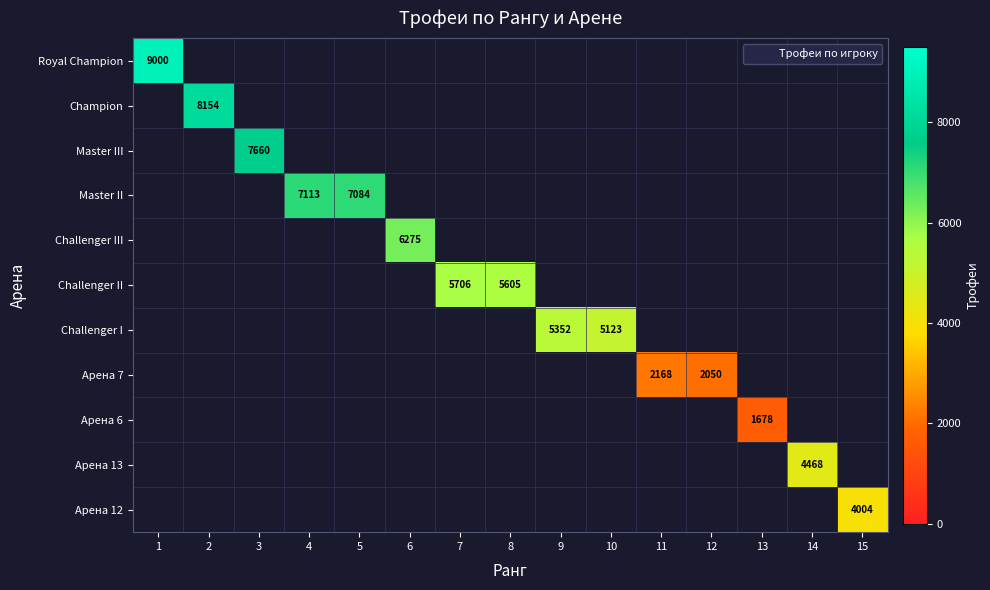

At which category does the chart reach its minimum across all series?

13